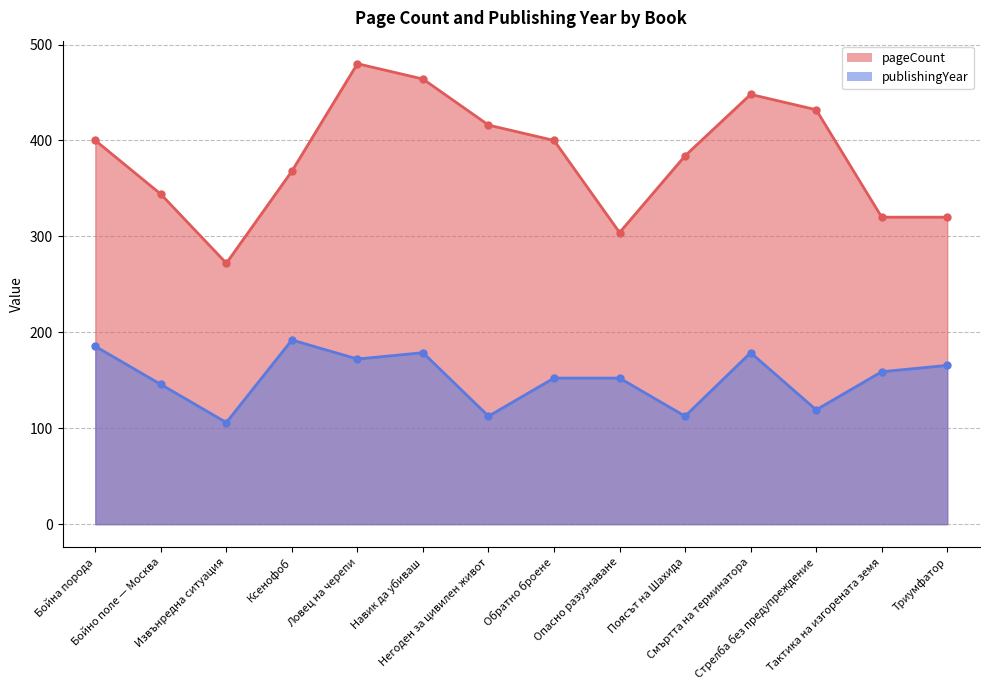

At Негоден за цивилен живот, list the series in order from smallest to largest.

publishingYear, pageCount